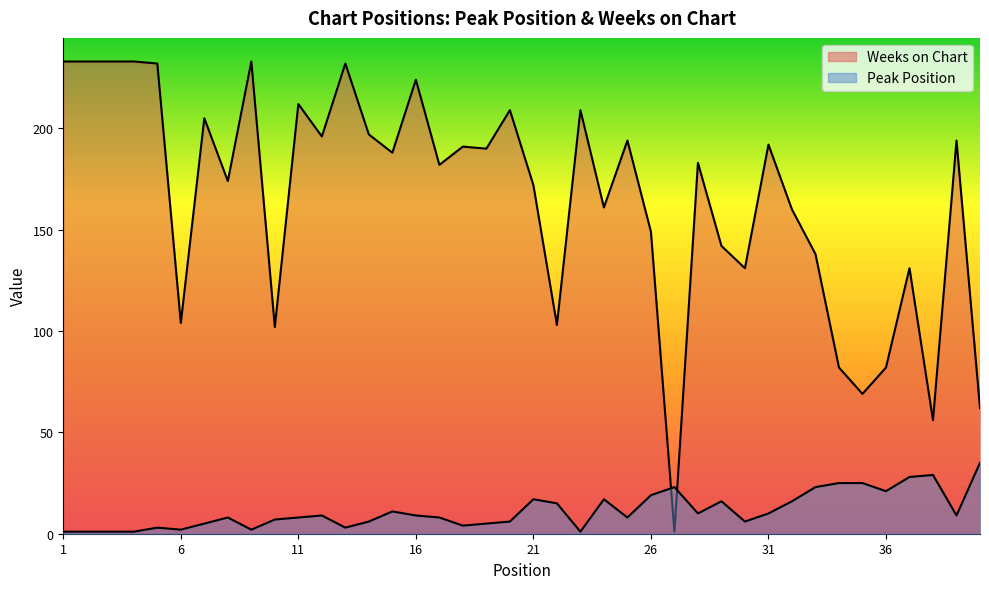

Which label corresponds to the largest value in the chart?

1